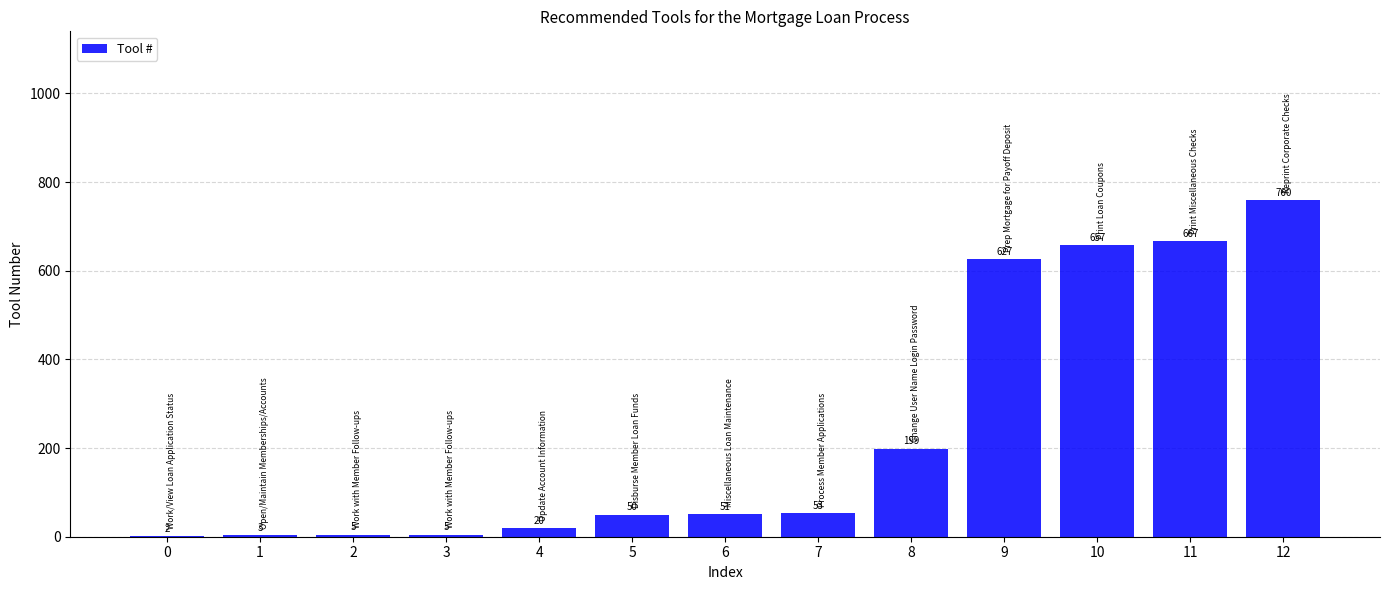

At which label is the value closest to 381?

8